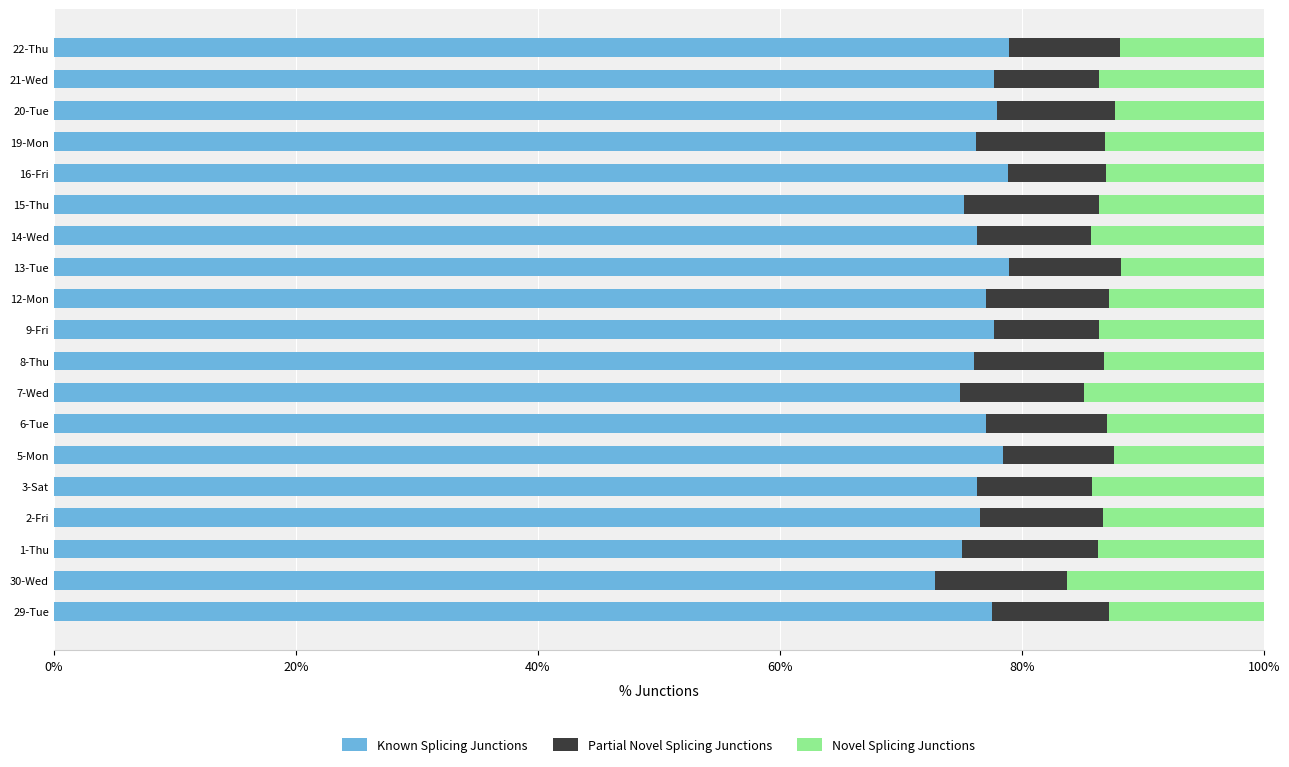

True or false: Known Splicing Junctions has a value of 121.0 at 16-Fri.

False